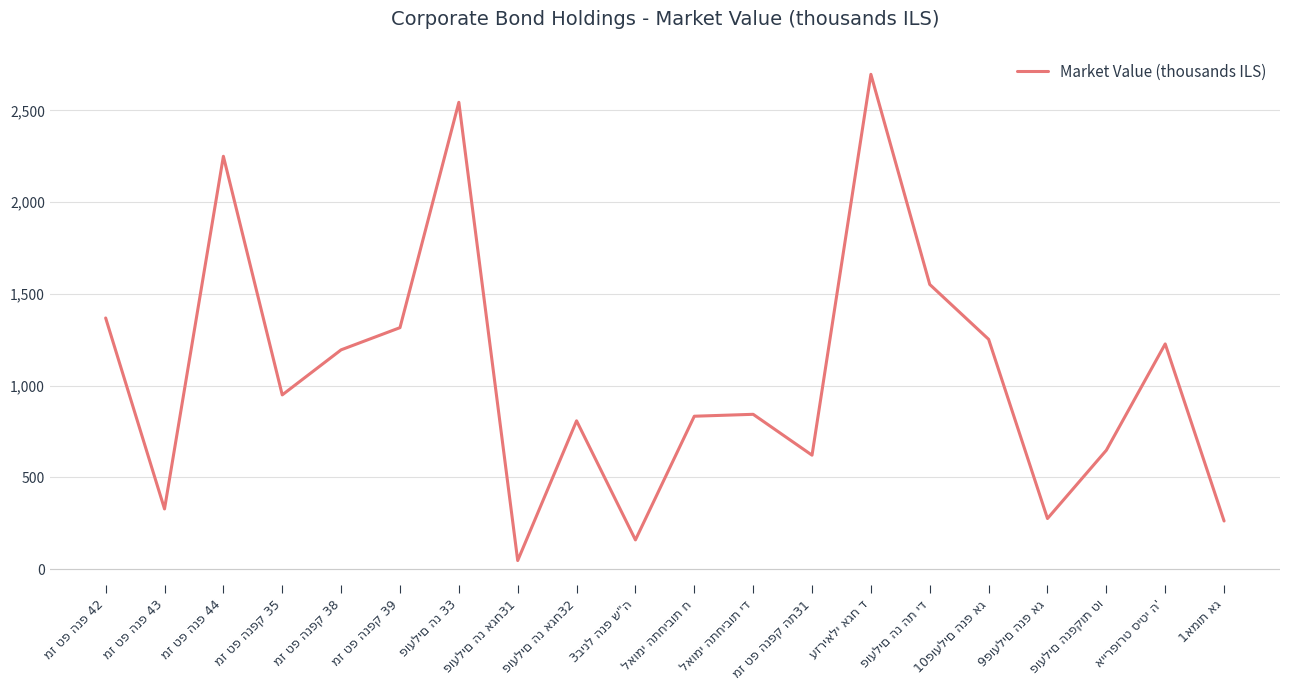

What is the difference between the maximum and minimum values?

2649.7